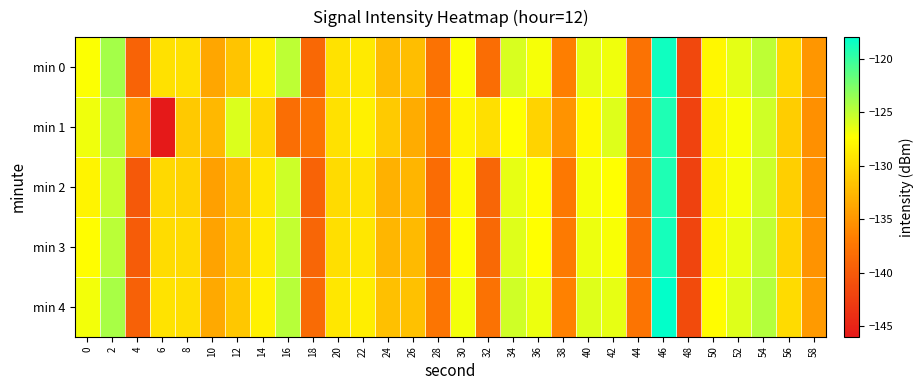

What is the maximum value shown in the chart?

-118.2